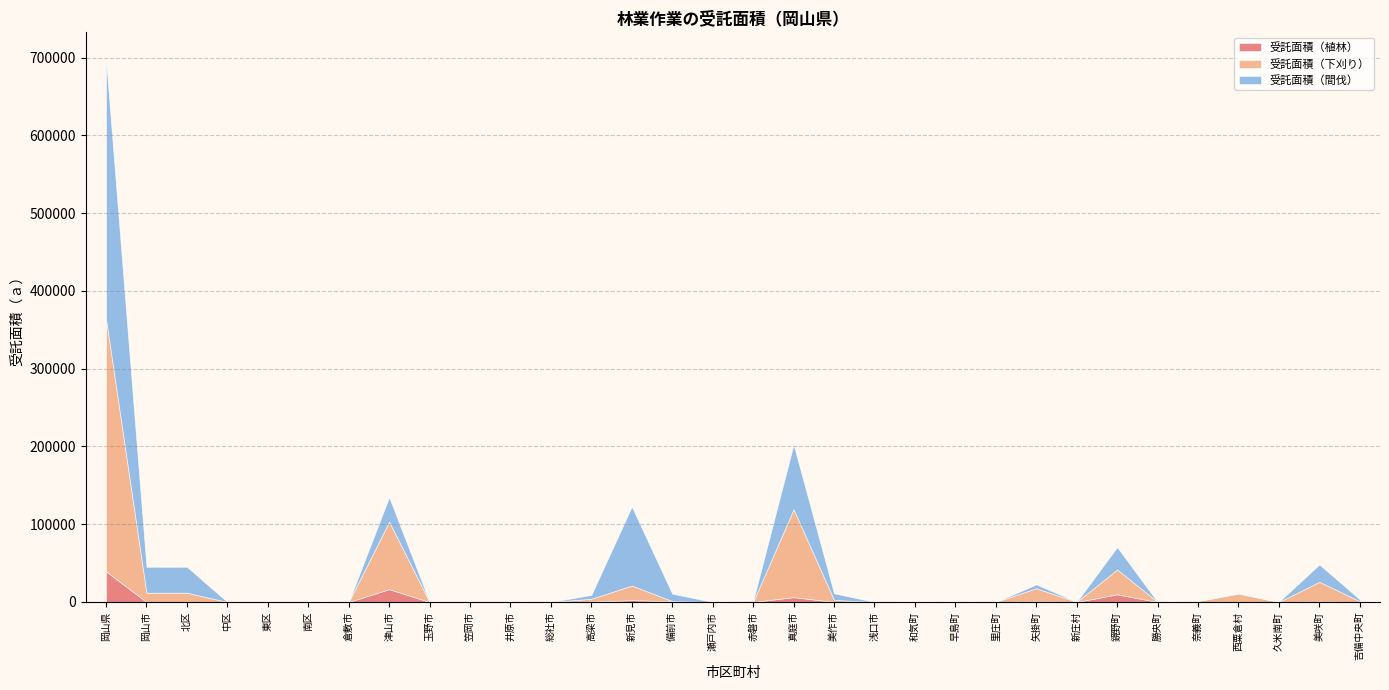

Between 倉敷市 and 矢掛町, which series saw the biggest shift?

受託面積（下刈り）